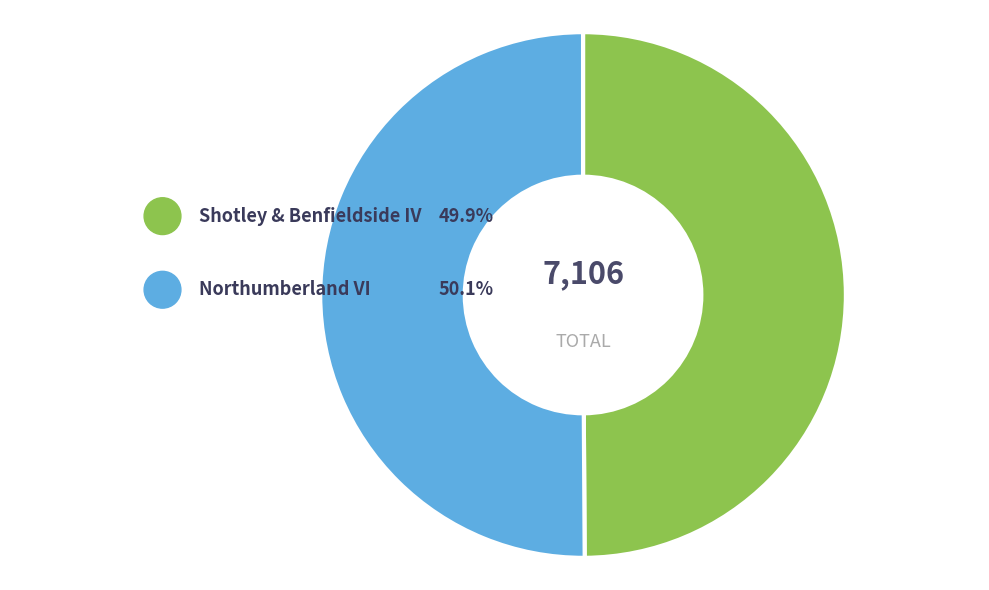

Which category has the biggest portion of the pie?

Northumberland VI